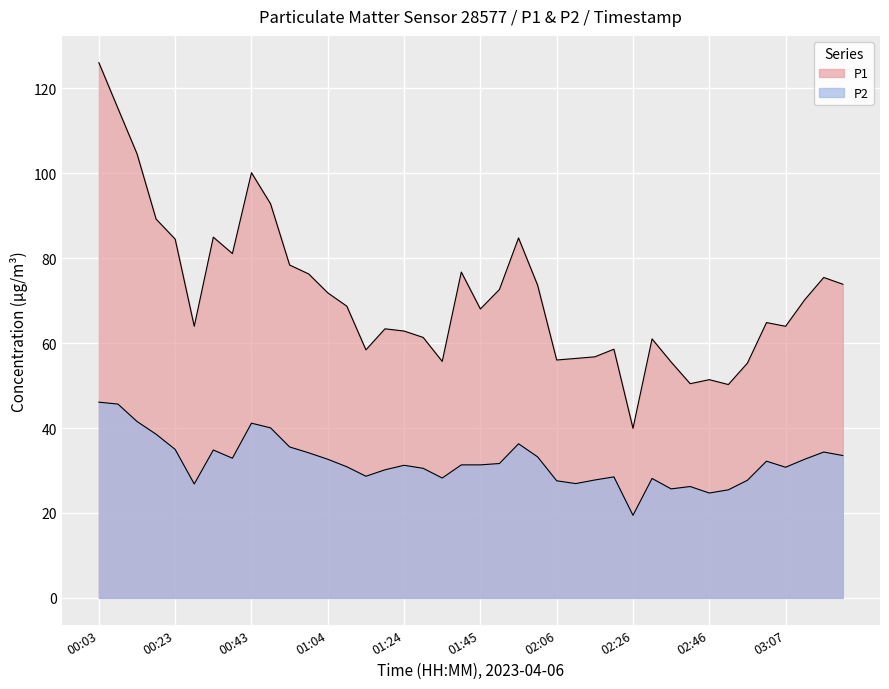

True or false: P2 has a value of 31.6 at 01:50.

True